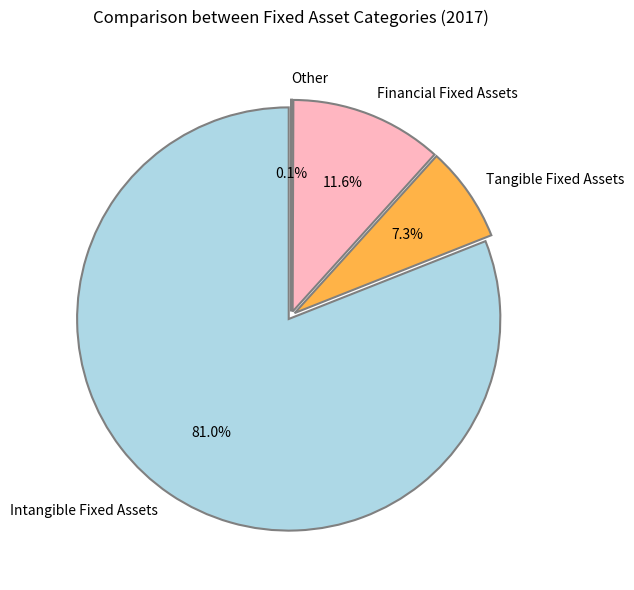

Is there any slice that represents more than half of the pie?

Yes